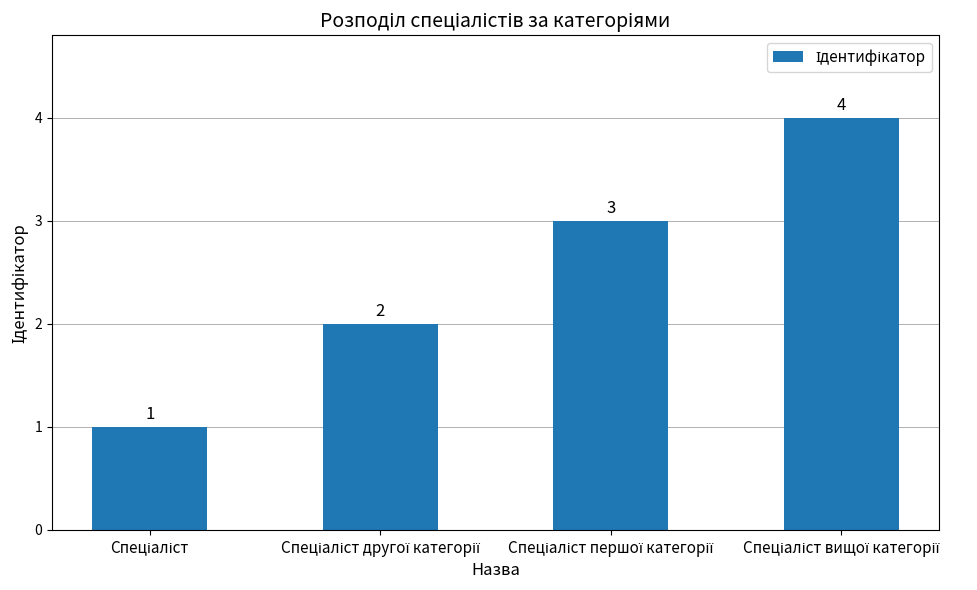

What is the difference between the second highest and minimum values?

2